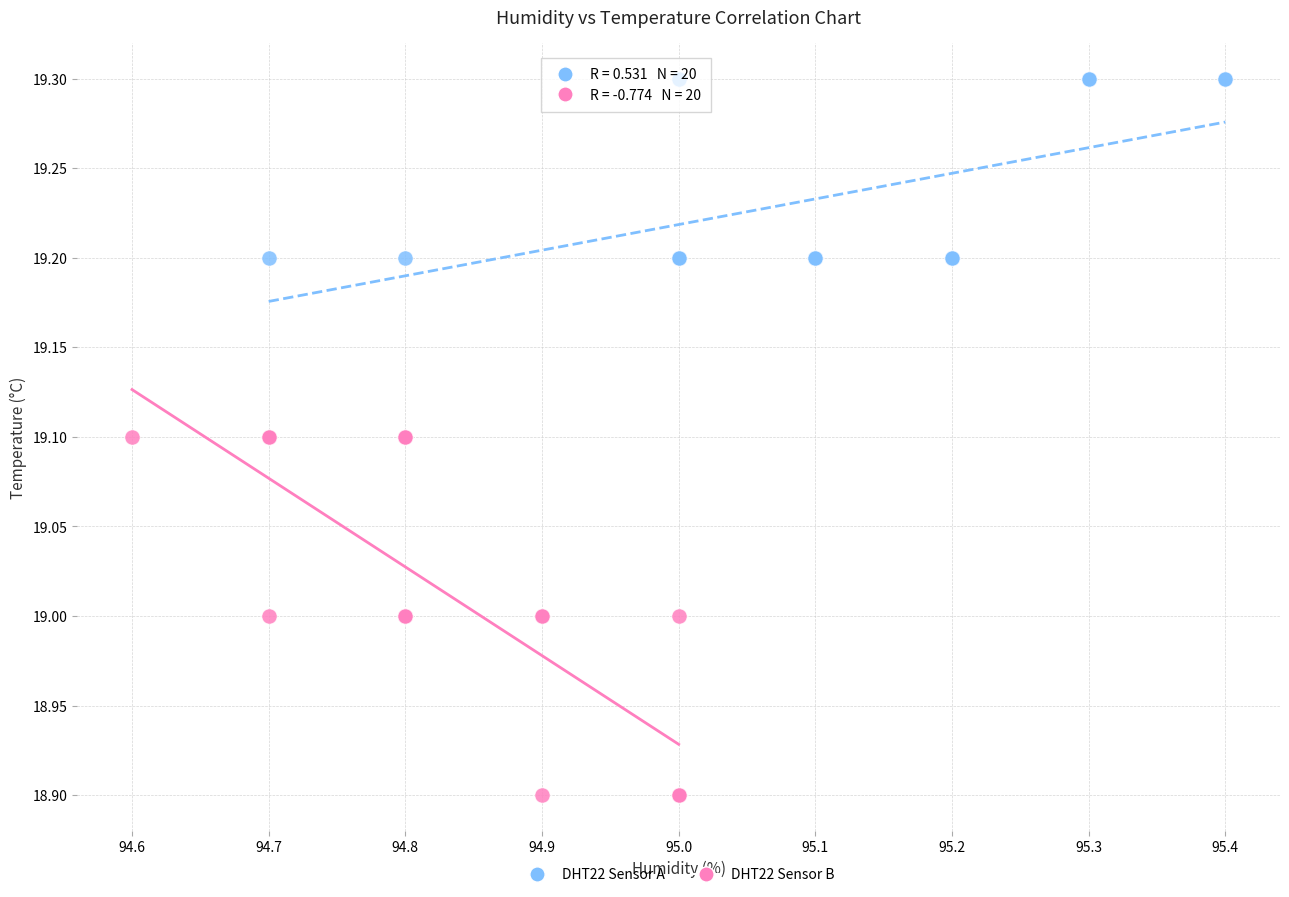

Which series reaches the maximum Y coordinate?

DHT22 Sensor A